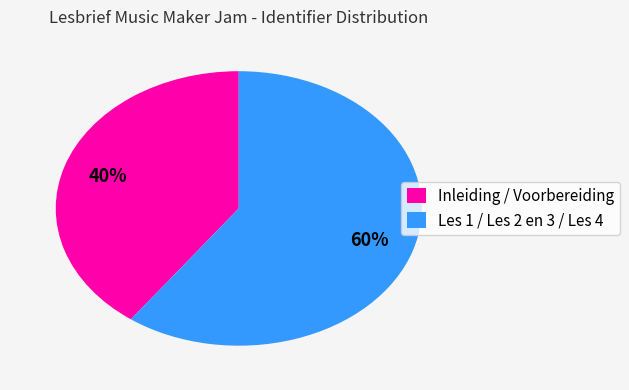

Is the sum of Les 1 / Les 2 en 3 / Les 4 and Inleiding / Voorbereiding greater than half?

Yes